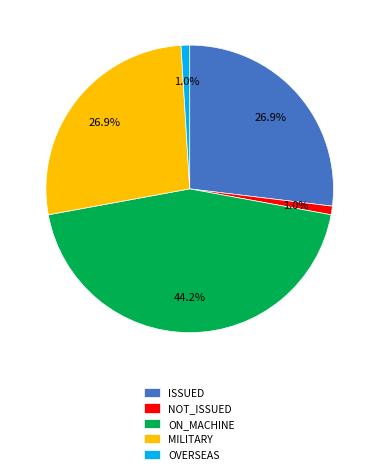

Do ISSUED and ON_MACHINE together represent more than half of the pie?

Yes